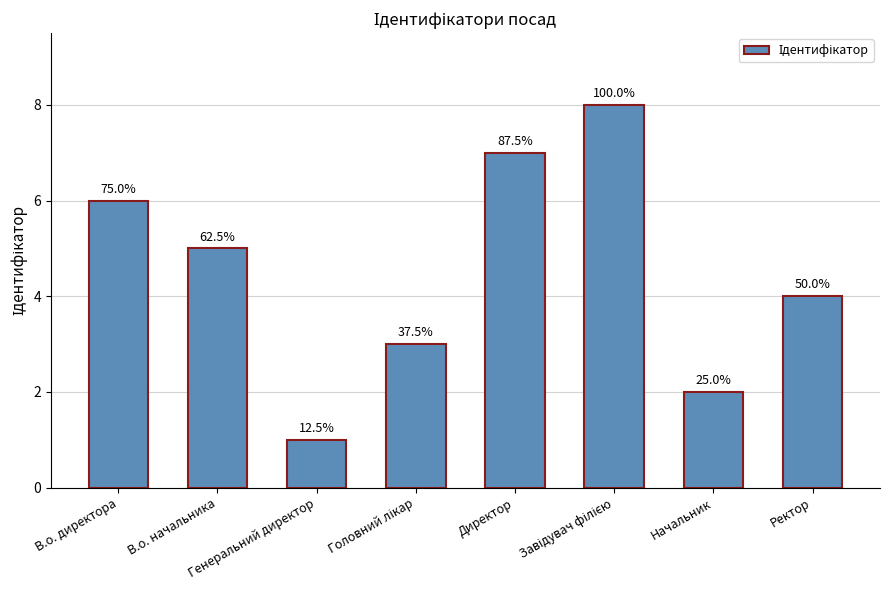

What is the value of the 7th bar from the left?

2